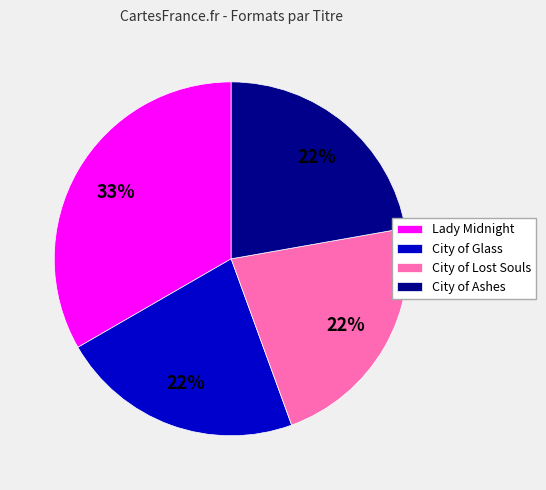

Does any single category account for the majority?

No